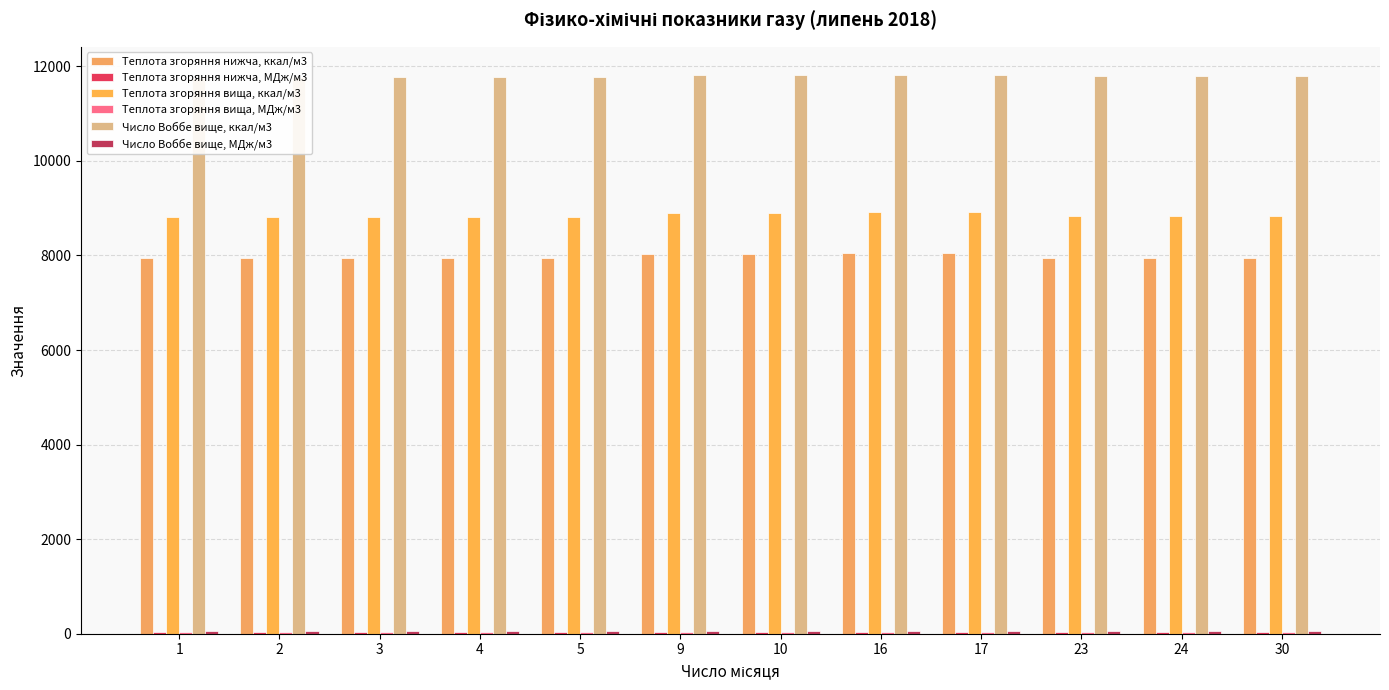

Is the value of Число Воббе вище, ккал/м3 at 1 greater than the value of Теплота згоряння вища, ккал/м3 at 23?

Yes